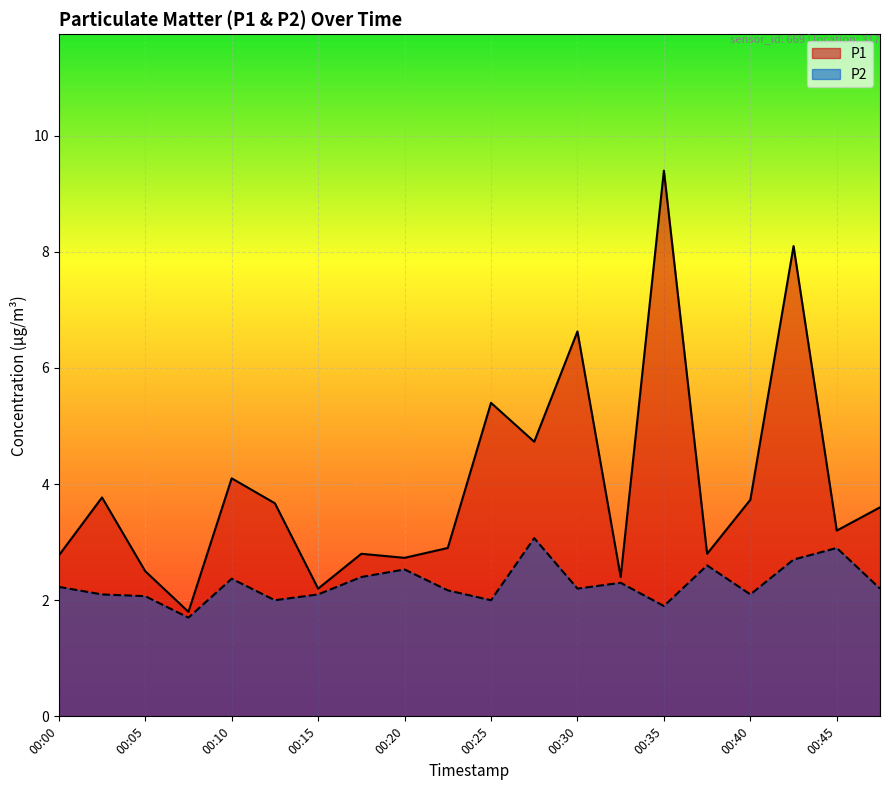

Count the number of data series in this chart.

2